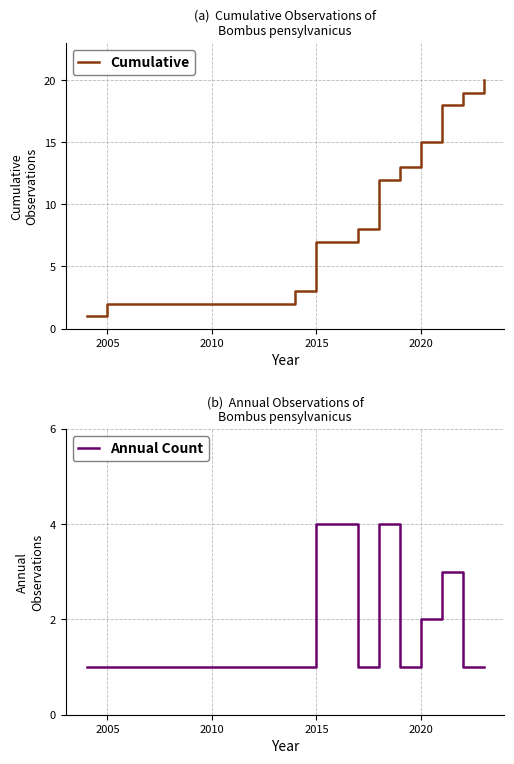

How many categories are shown in the chart?

11